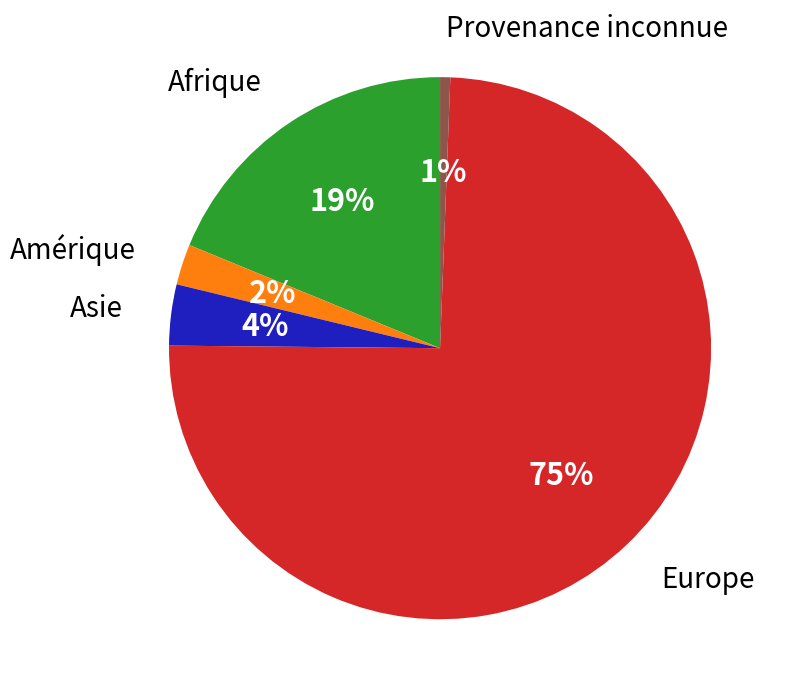

To the nearest percent, what percentage of the pie is Provenance inconnue?

1%